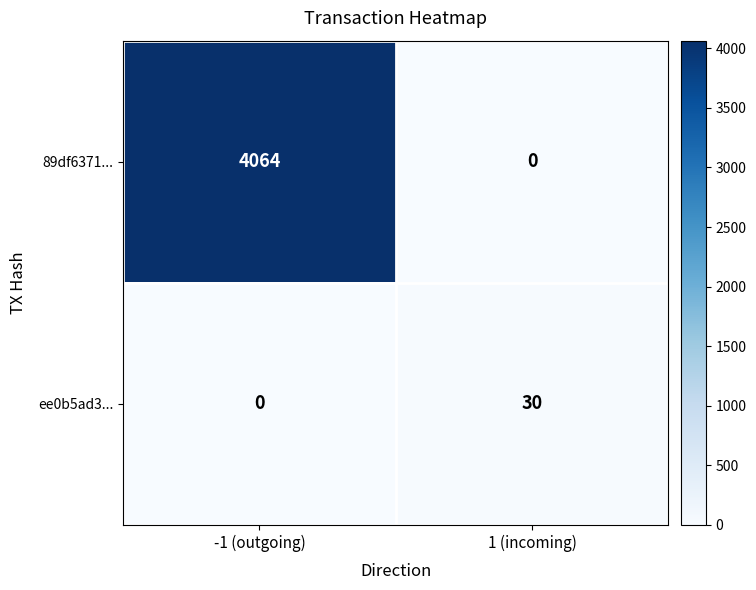

Which series has the largest total across all categories?

89df6371...